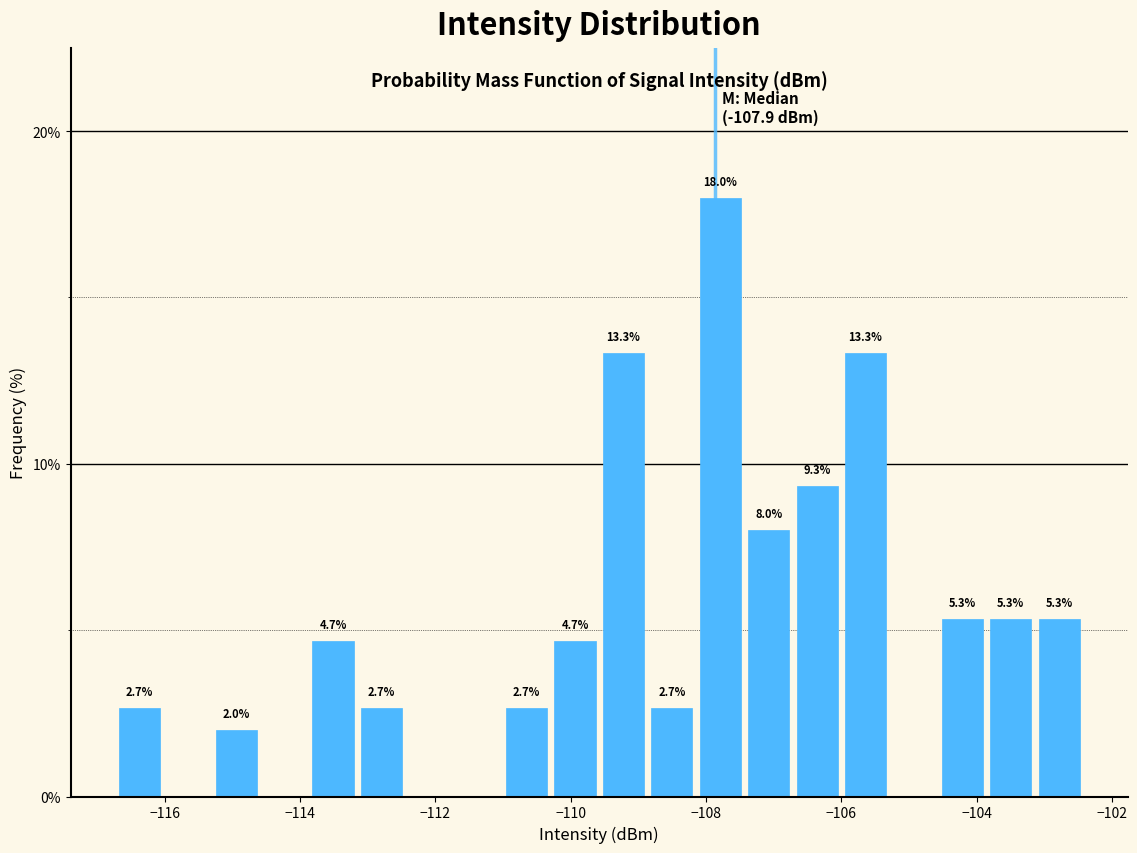

Around what value on the x-axis is the tallest bar? Give the approximate position of its centre, as read against the axis.

-107.8